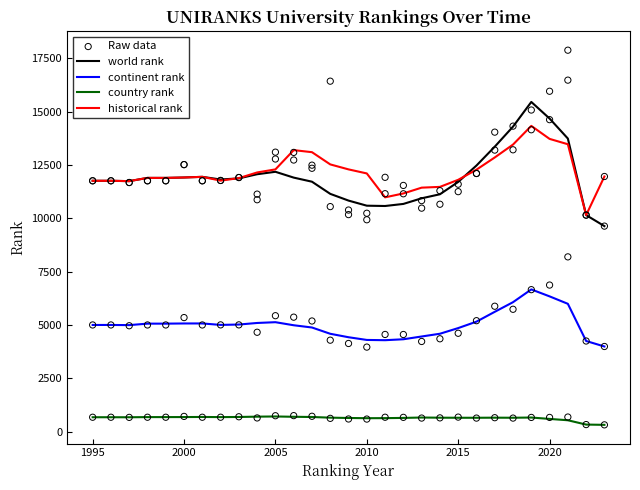

At how many categories does at least one series exceed 14877?

4